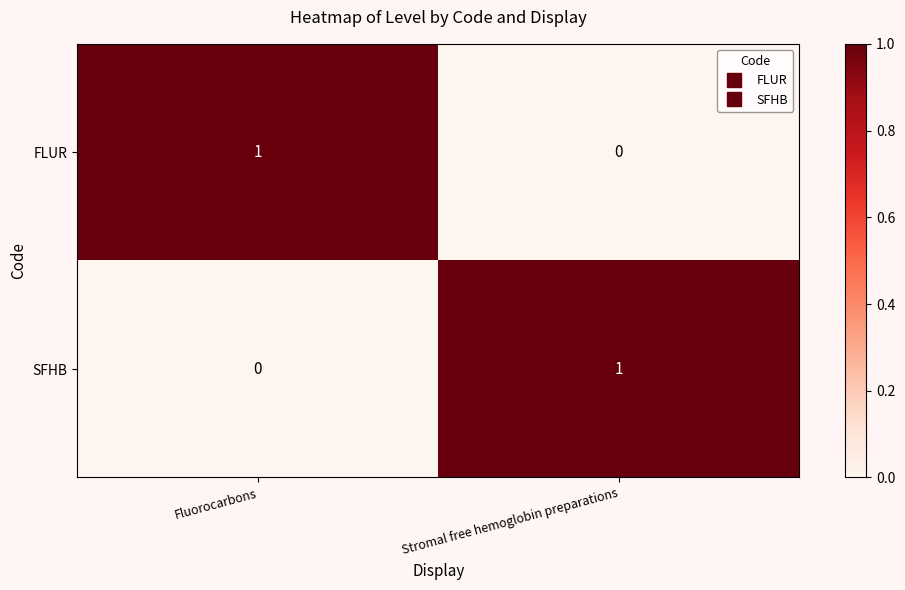

Where is FLUR nearest to the value 0?

Stromal free hemoglobin preparations